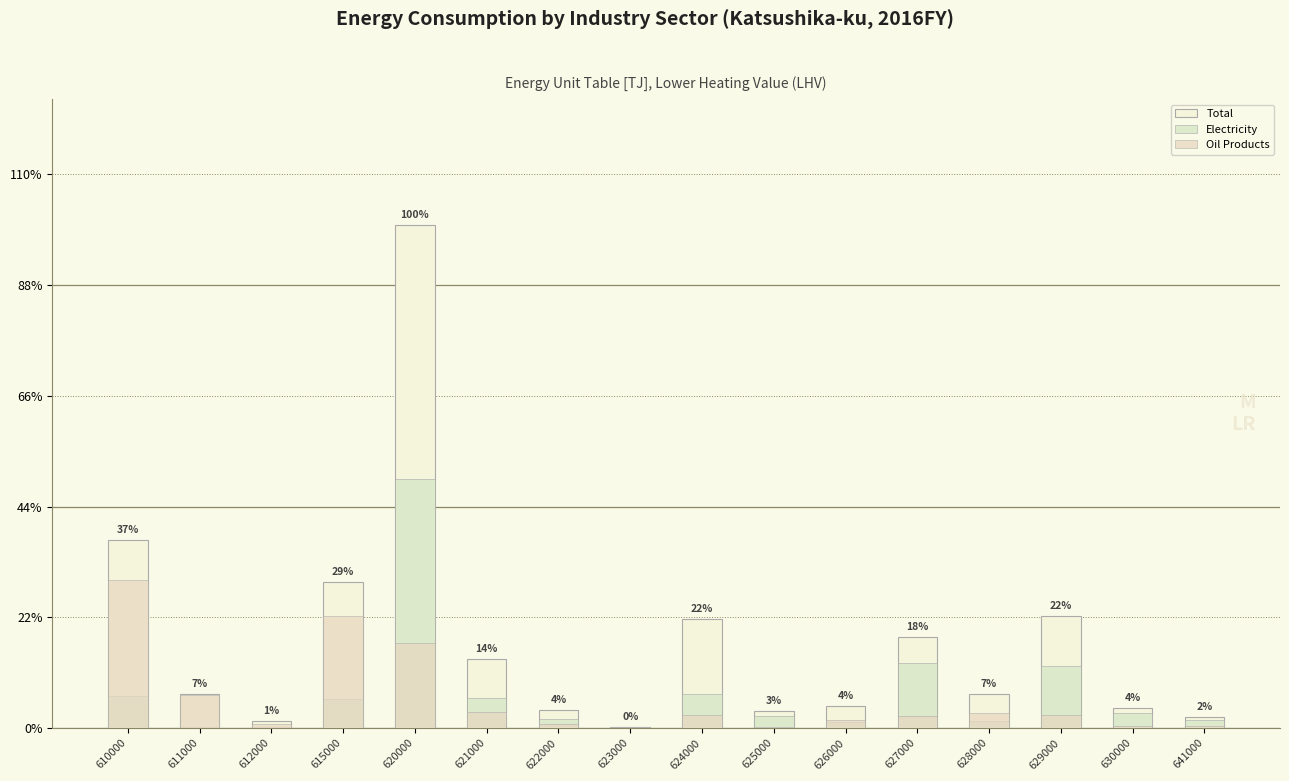

How many distinct data groups are displayed?

3